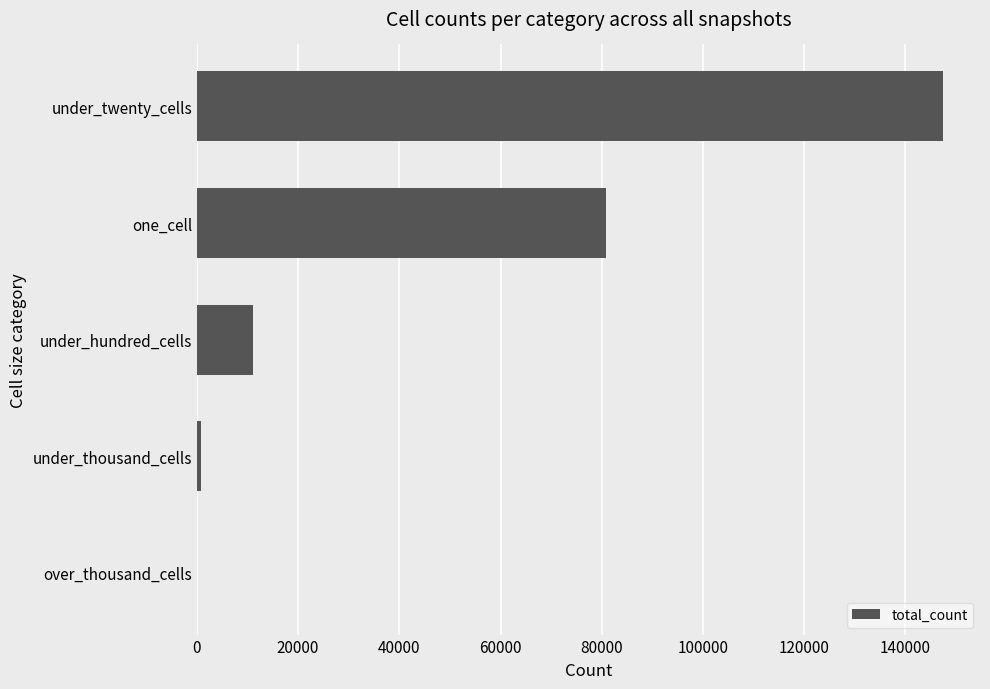

What is the greatest value displayed?

147392